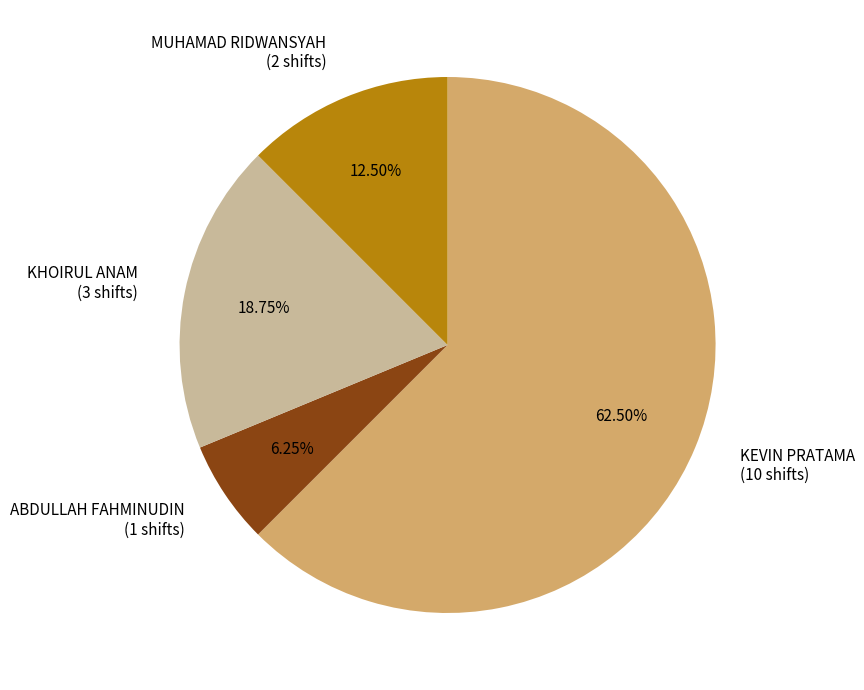

Rank the categories by value from highest to lowest.

KEVIN PRATAMA, KHOIRUL ANAM, MUHAMAD RIDWANSYAH, ABDULLAH FAHMINUDIN